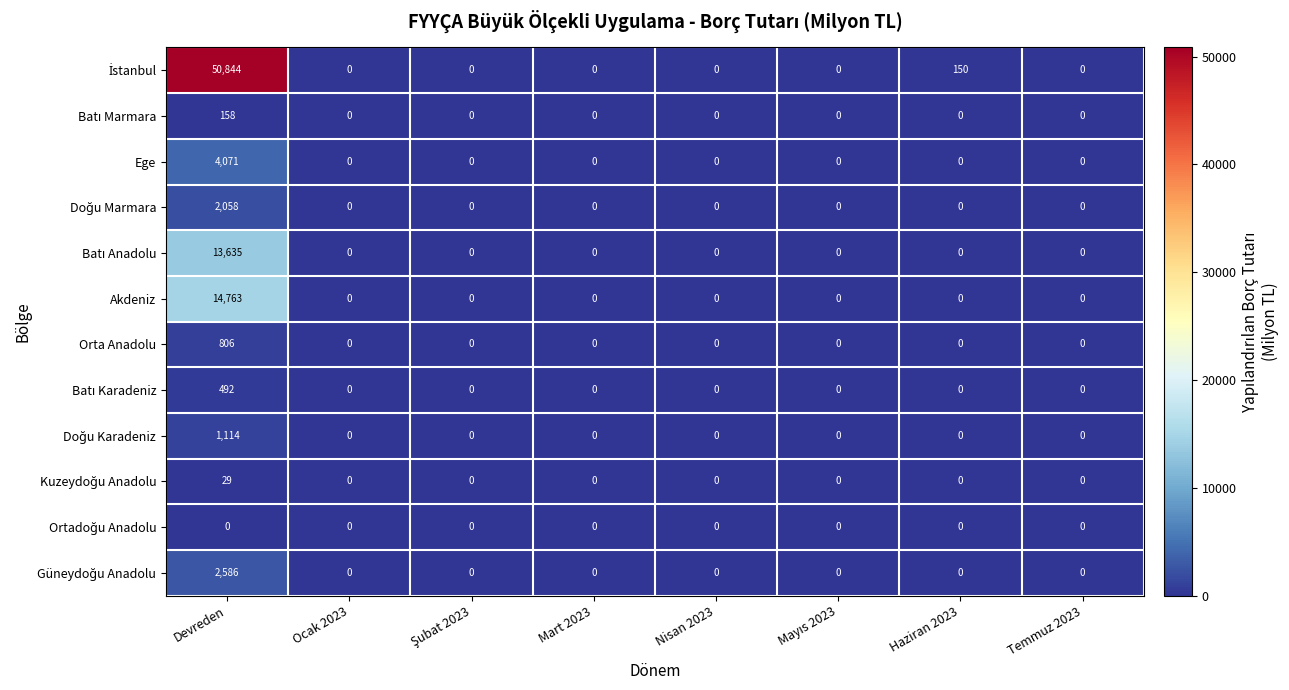

What is the difference between the highest and lowest values at Devreden?

50844